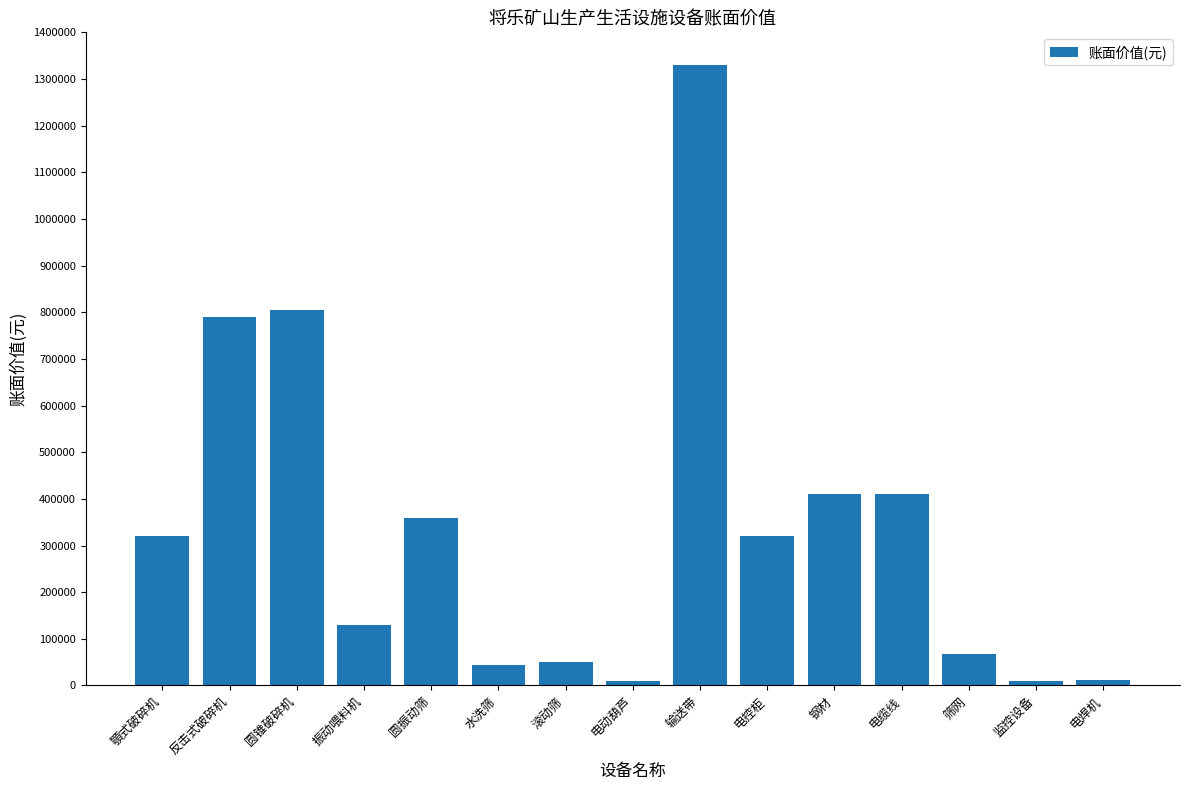

What position from the left is 电控柜?

10